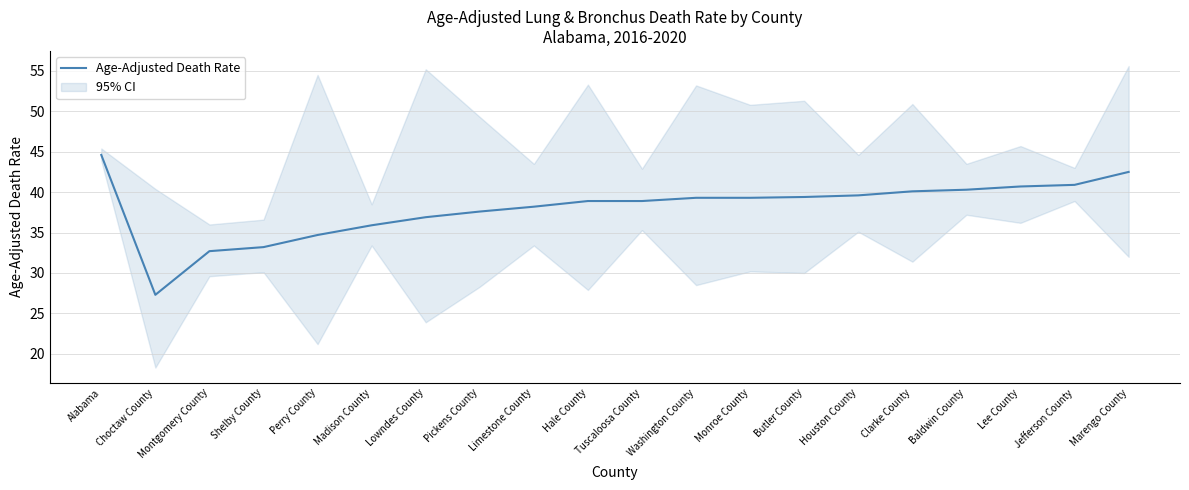

What is the difference between the maximum and minimum values?

17.3